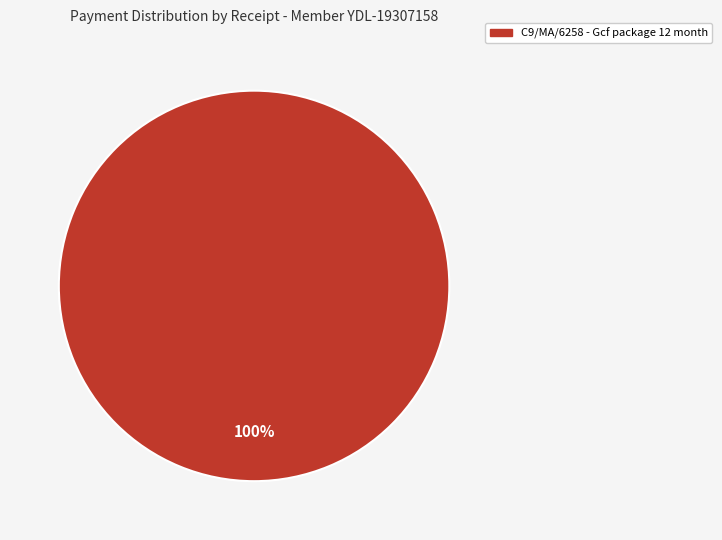

Does any single category account for the majority?

Yes